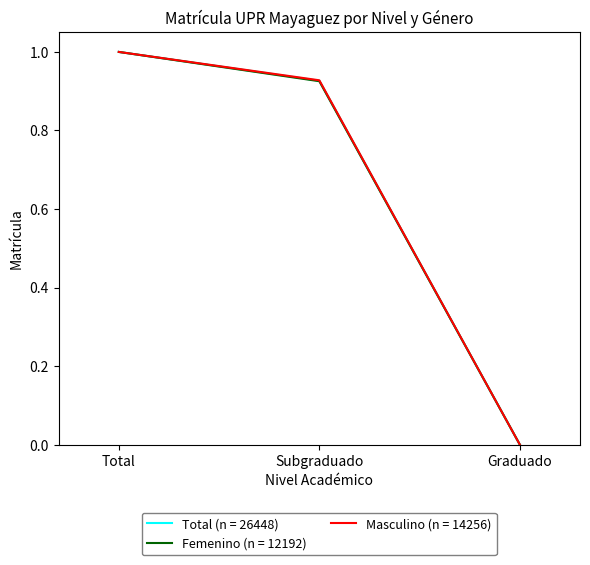

Which category has the highest value across all series?

Total